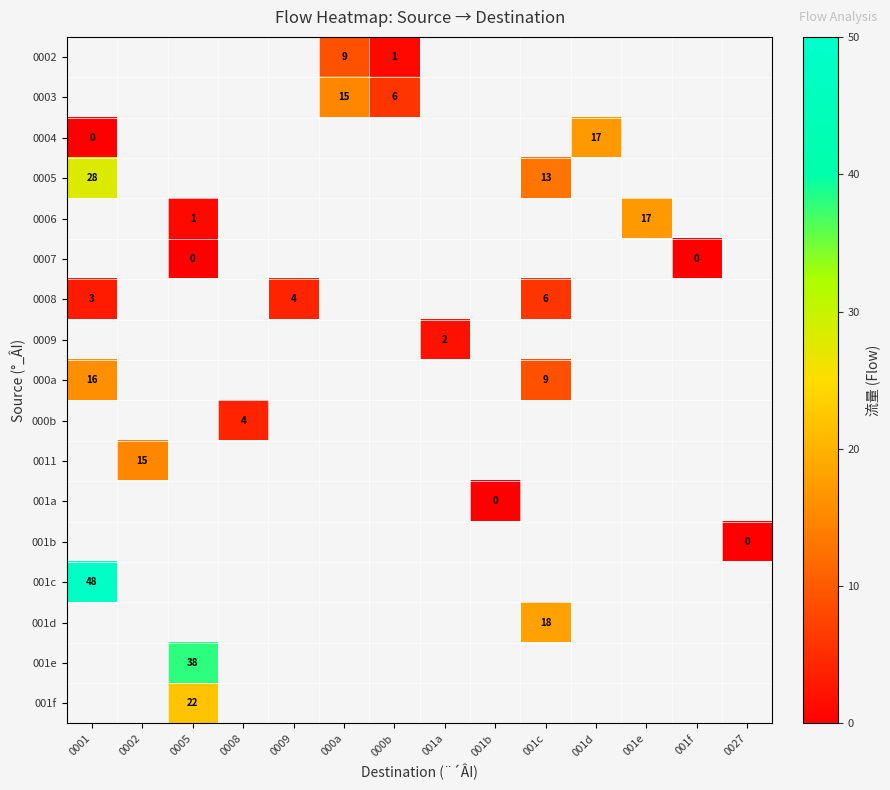

What is the maximum value shown in the chart?

48.0